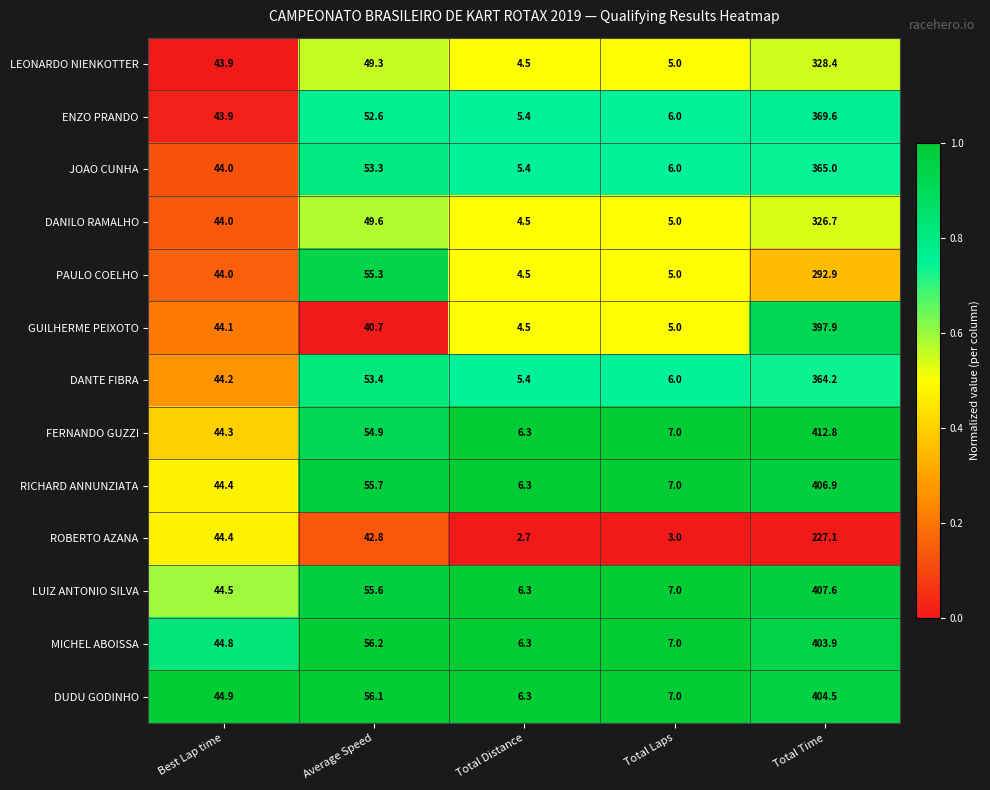

The PAULO COELHO series shows 292.9 at Total Time. True or false?

True